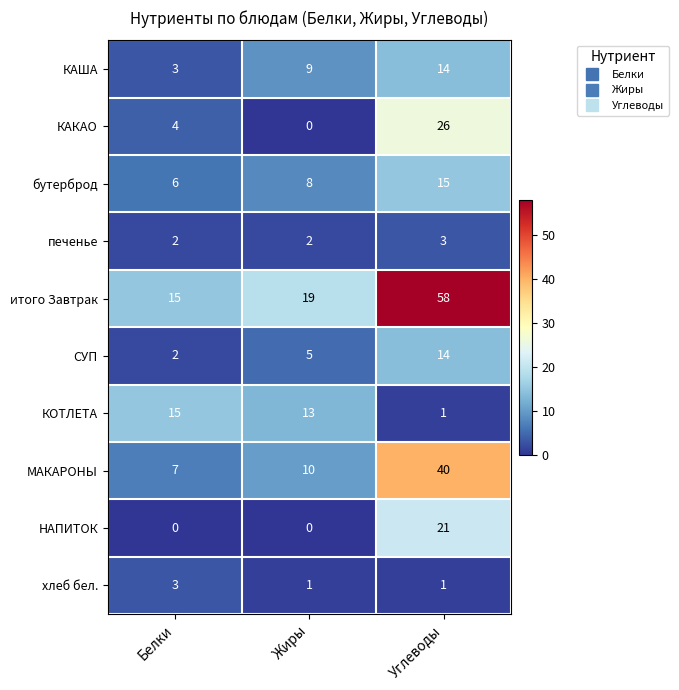

The value of КОТЛЕТА at Жиры is 7. True or false?

False